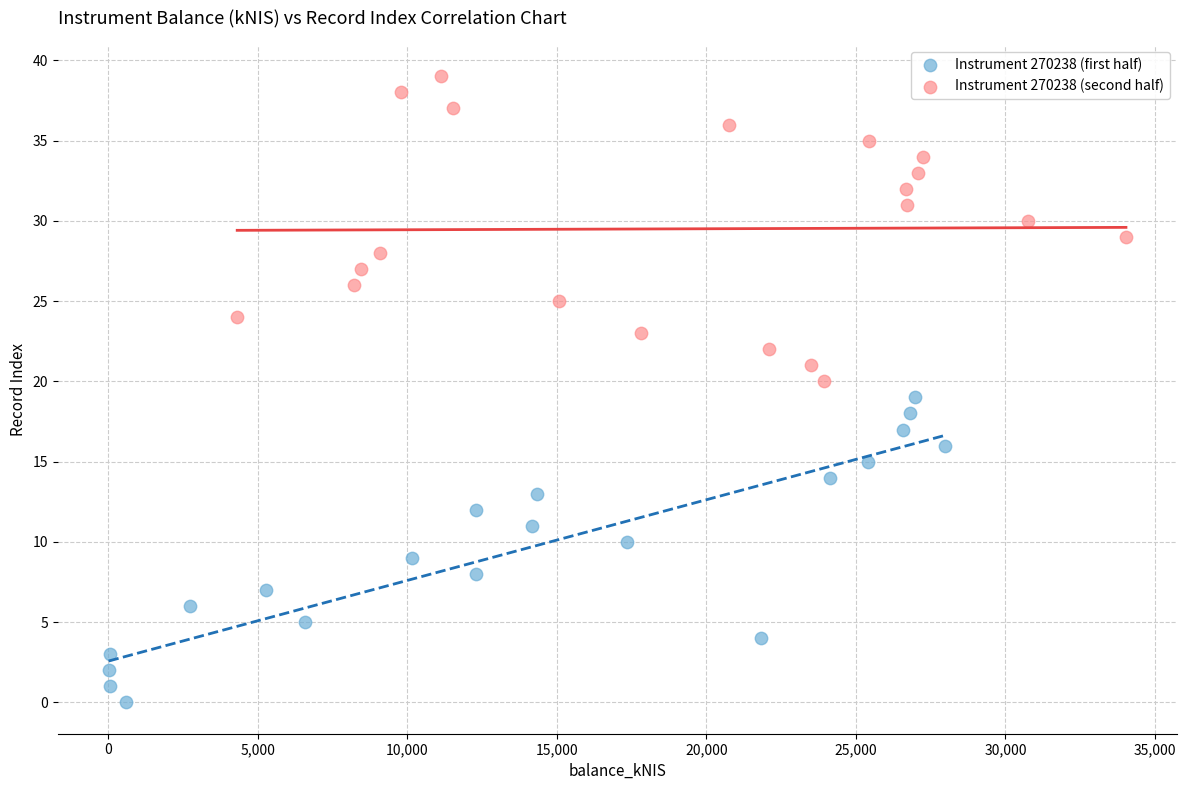

Which series reaches the maximum Y coordinate?

Instrument 270238 (second half)